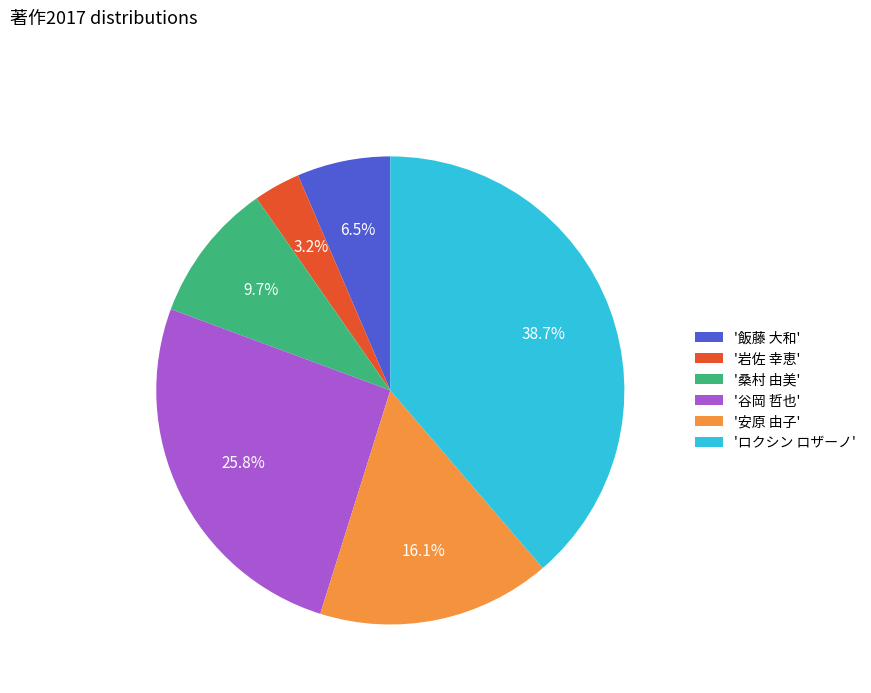

Count the number of slices in the pie.

6